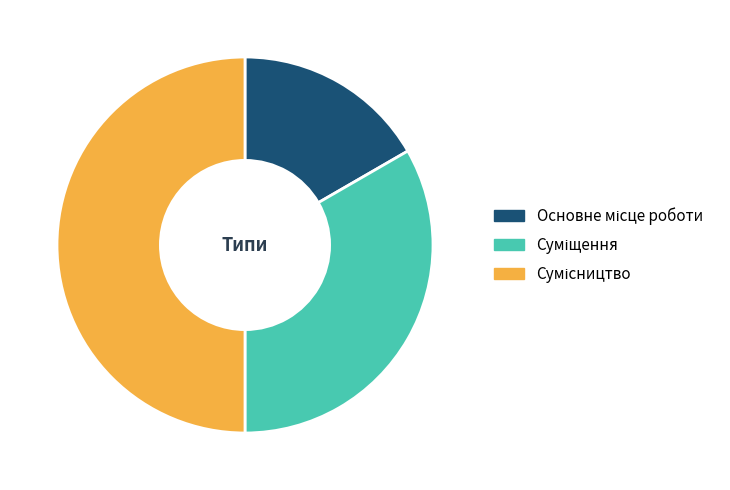

How much of the chart is everything except Основне місце роботи?

83.3%